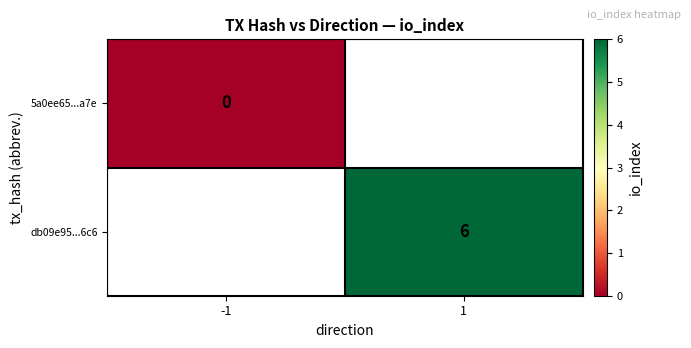

How many distinct data groups are displayed?

2